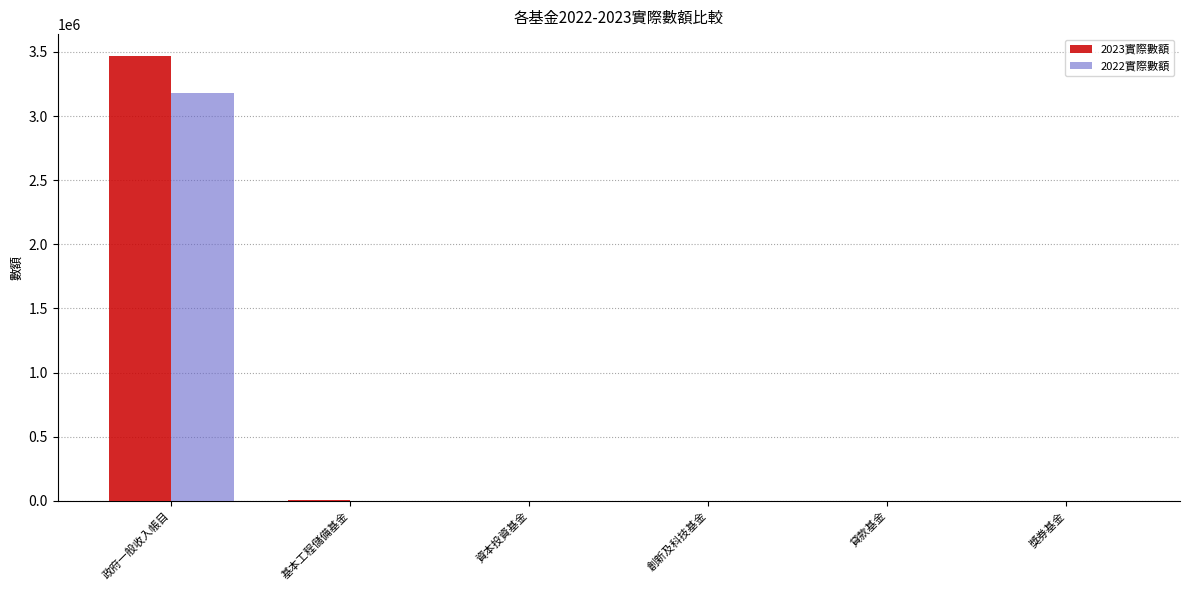

How many distinct data groups are displayed?

2